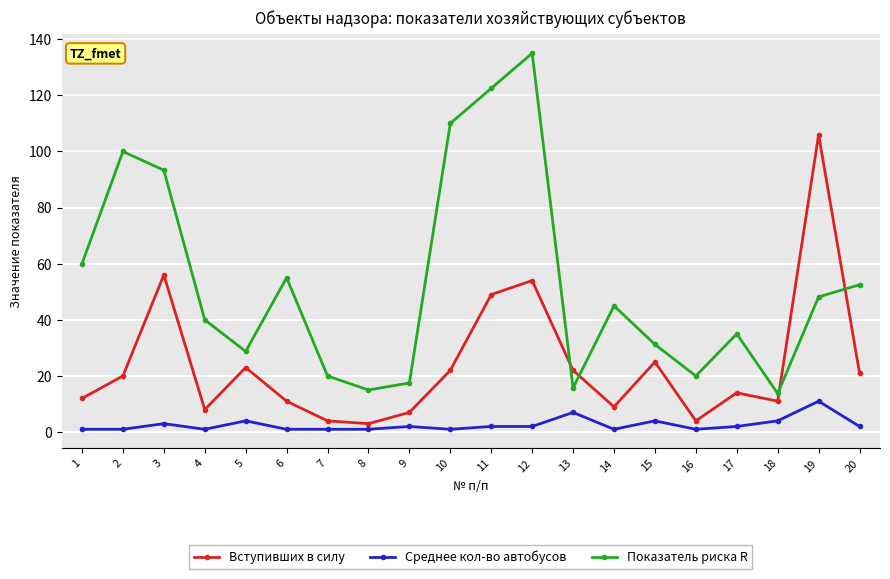

The Вступивших в силу series shows 22.0 at 10. True or false?

True